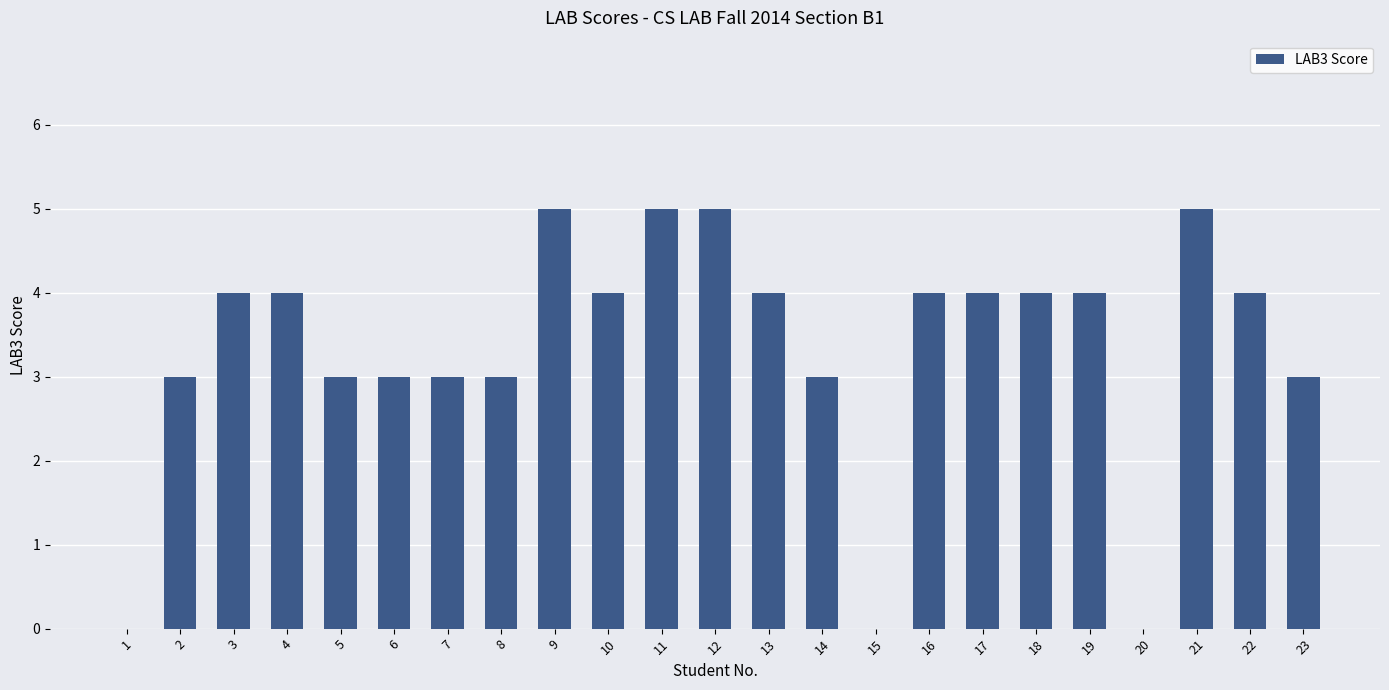

How many data points does each series have?

23